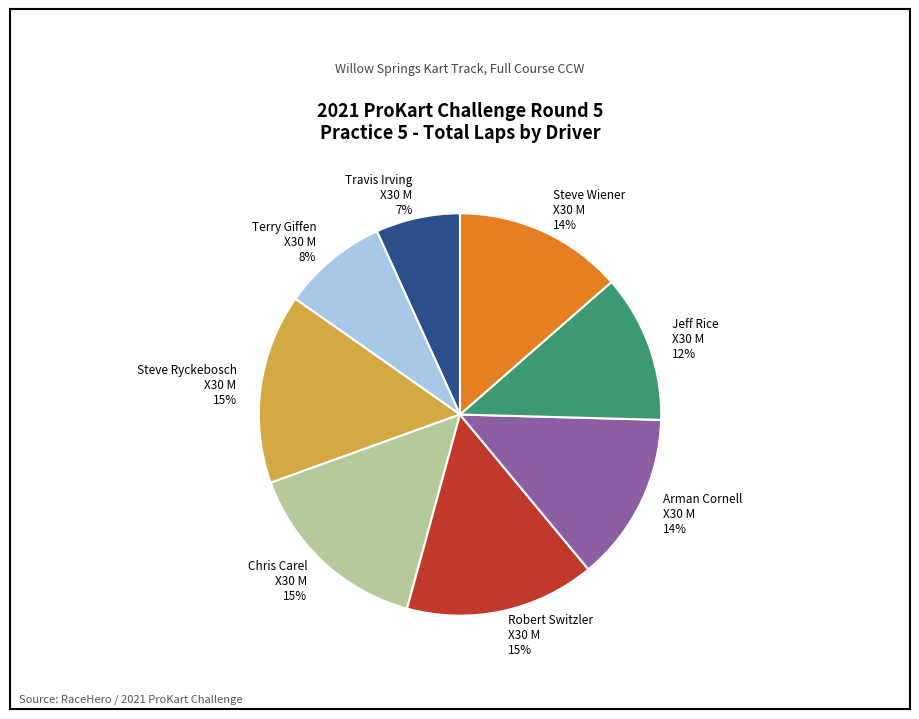

Is it true that Jeff Rice X30 M 12% is 12% of the pie?

True